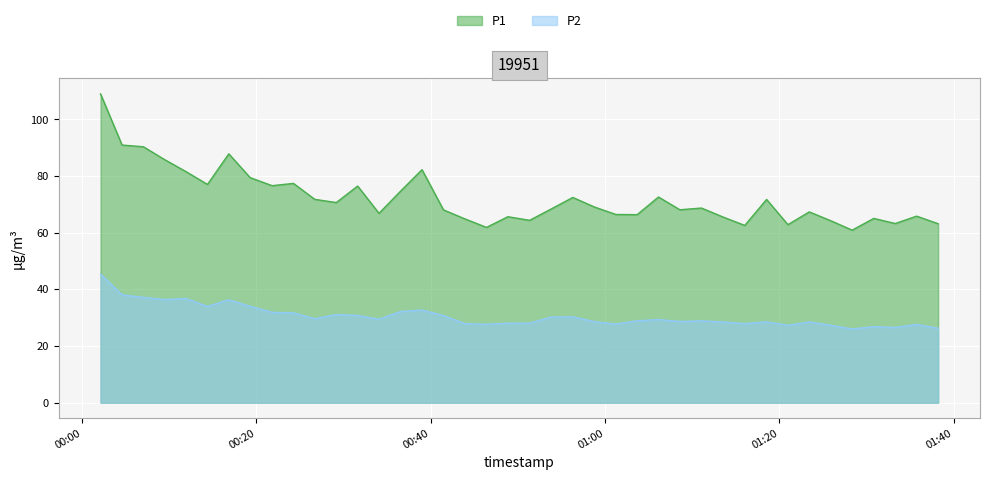

In P1, how many points are higher than both neighbors (excluding endpoints)?

12